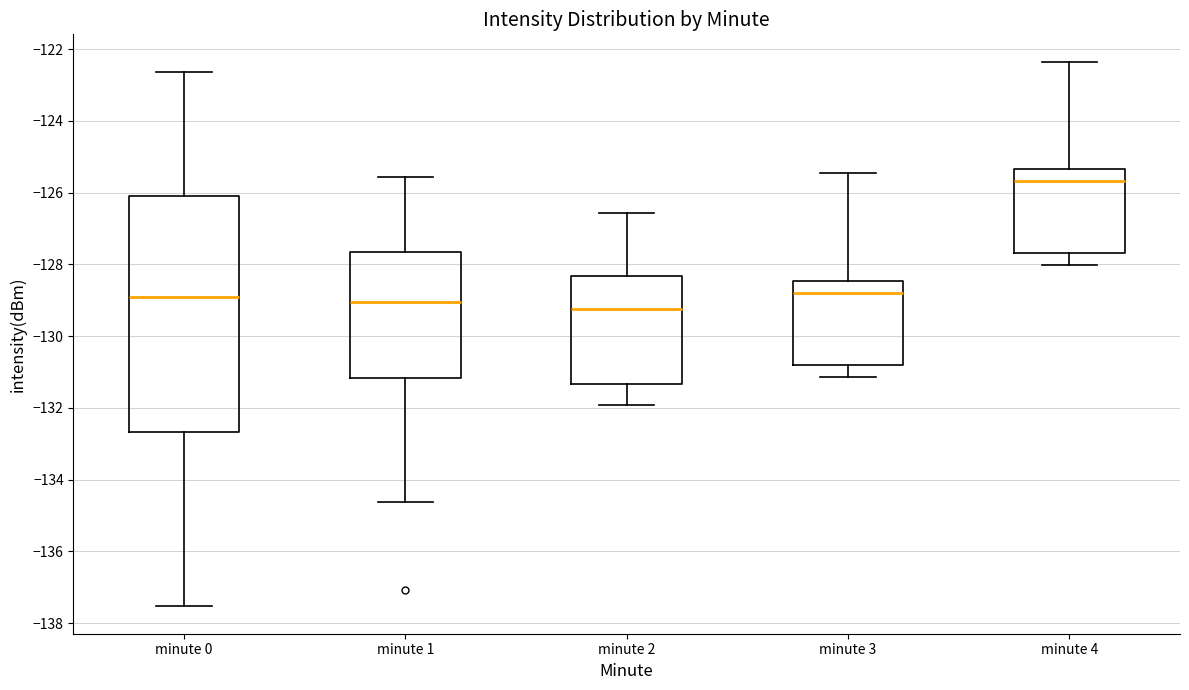

Where is the lower edge of the box for minute 3 on the y-axis? The values are not printed on the chart, so give them approximately, as read against the axis.

-130.8